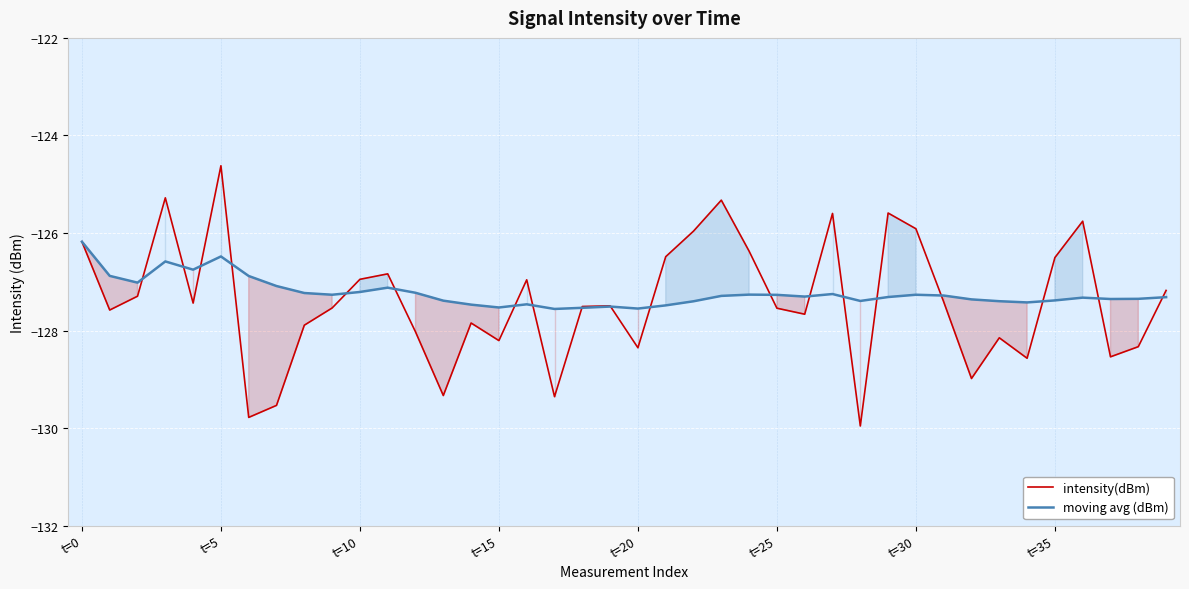

The value of intensity(dBm) at t=25 is -200.4. True or false?

False